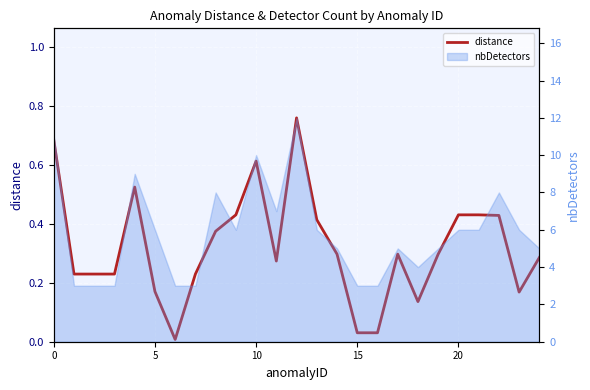

Reading left to right, what are all the values shown in this chart?

0.7	0.2	0.2	0.2	0.5	0.2	0.0	0.2	0.4	0.4	0.6	0.3	0.8	0.4	0.3	0.0	0.0	0.3	0.1	0.3	0.4	0.4	0.4	0.2	0.3